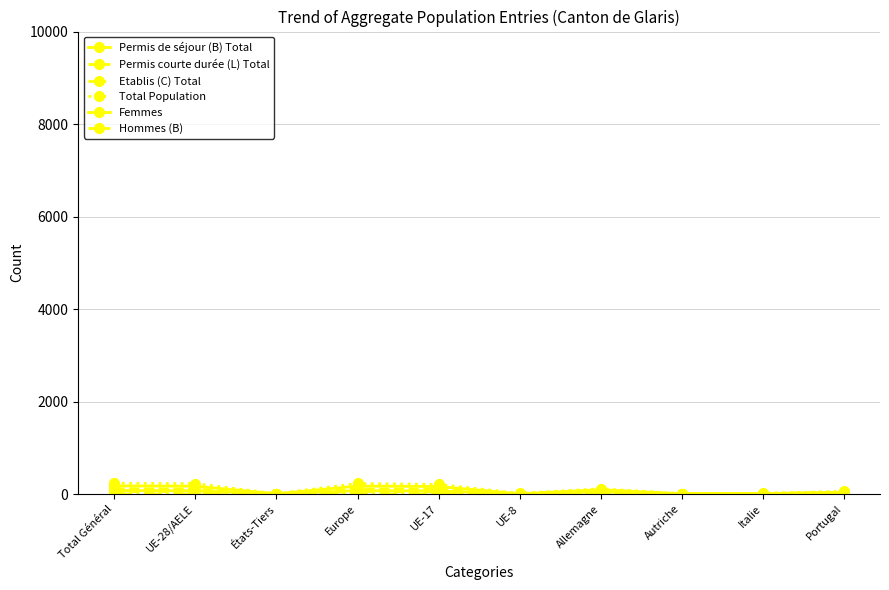

Does the chart have visible grid lines?

Yes